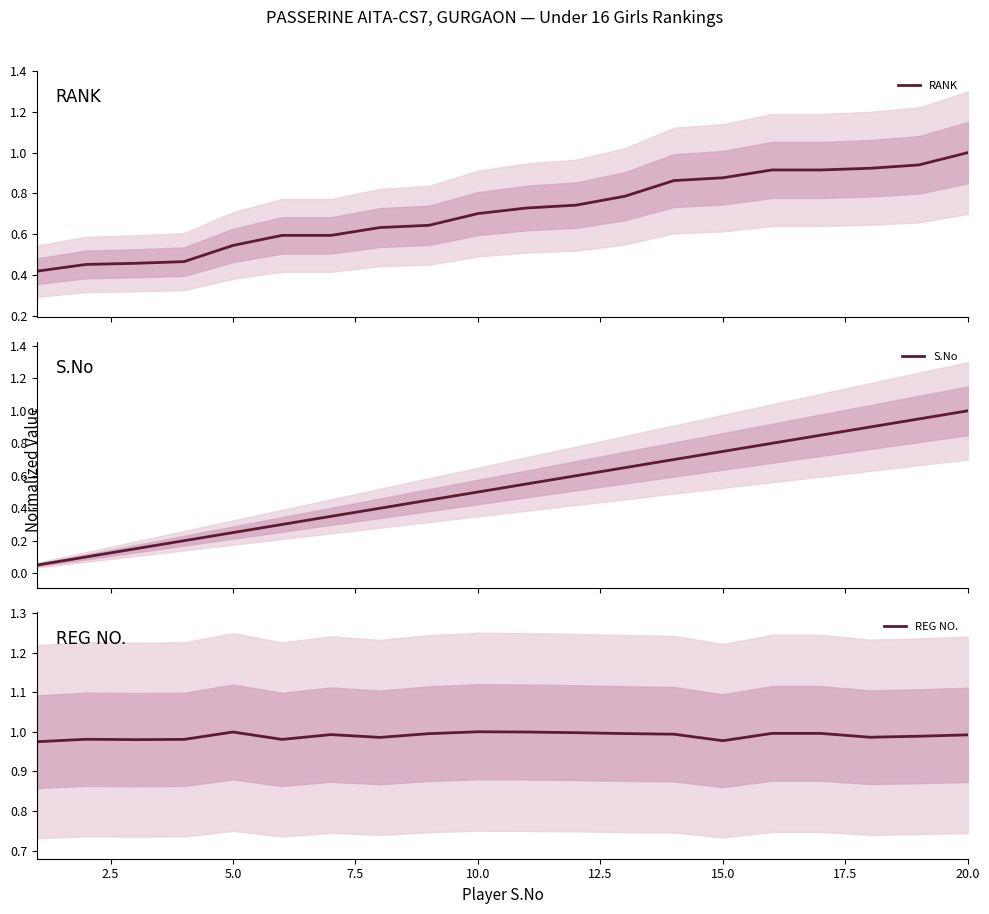

What is the greatest value displayed?

1.0